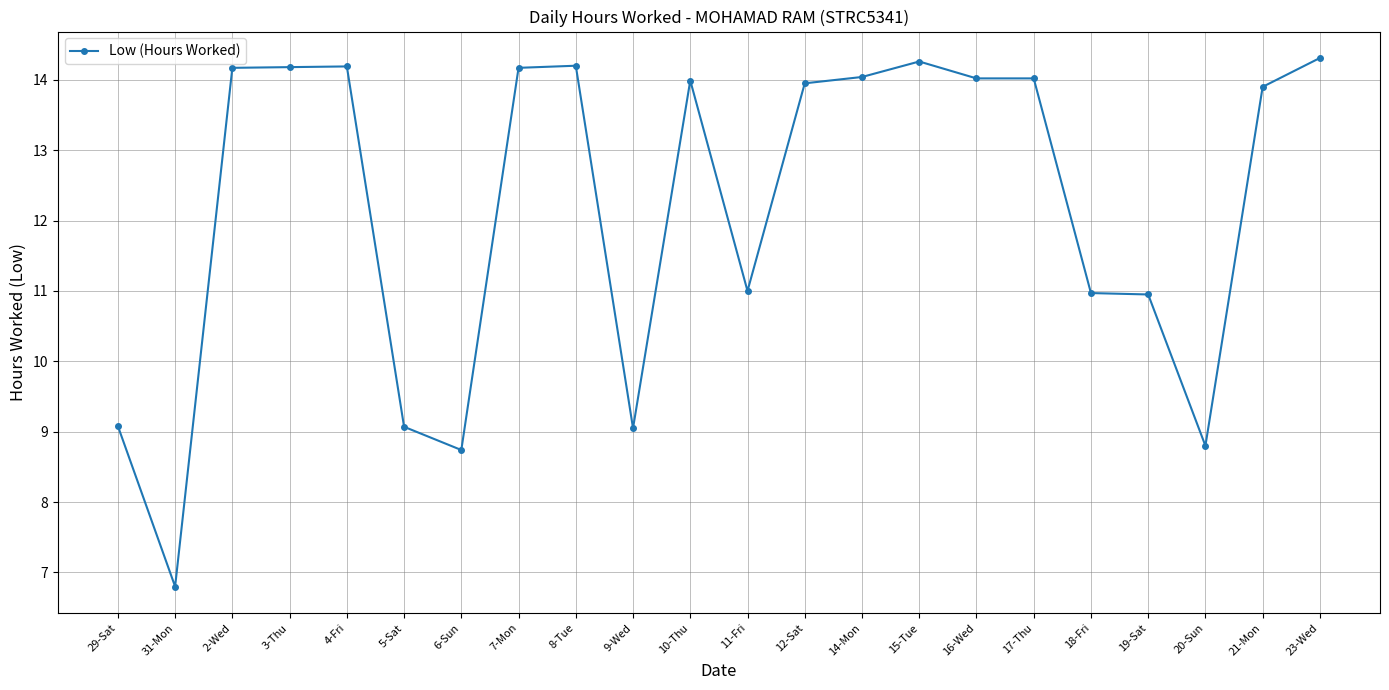

What is the value of the 2nd point from the left?

6.8